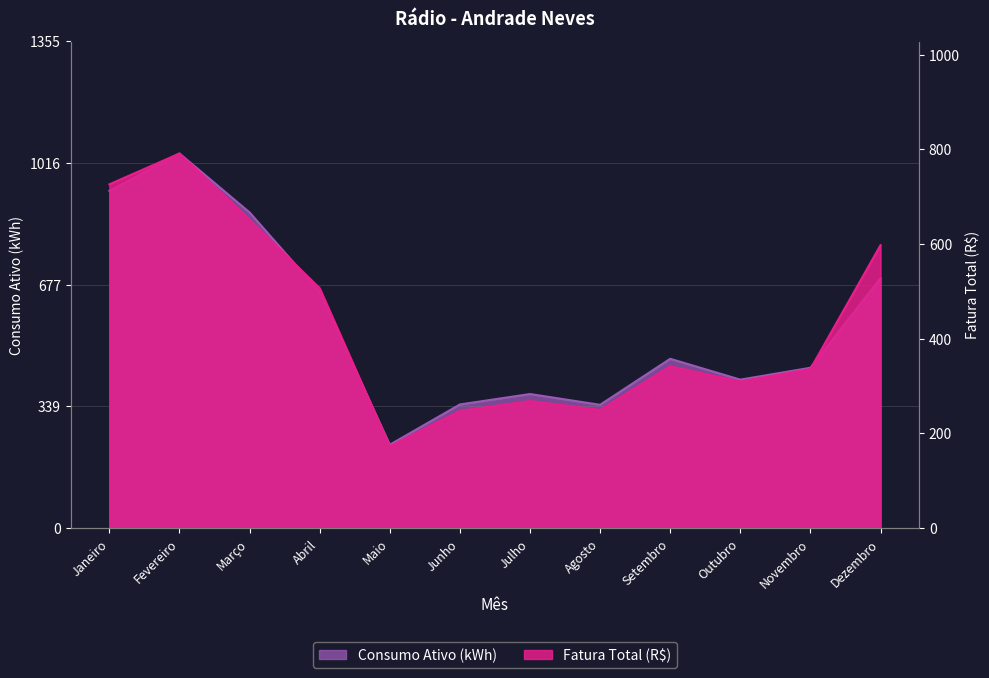

Where is Consumo Ativo (kWh) nearest to the value 637?

Abril